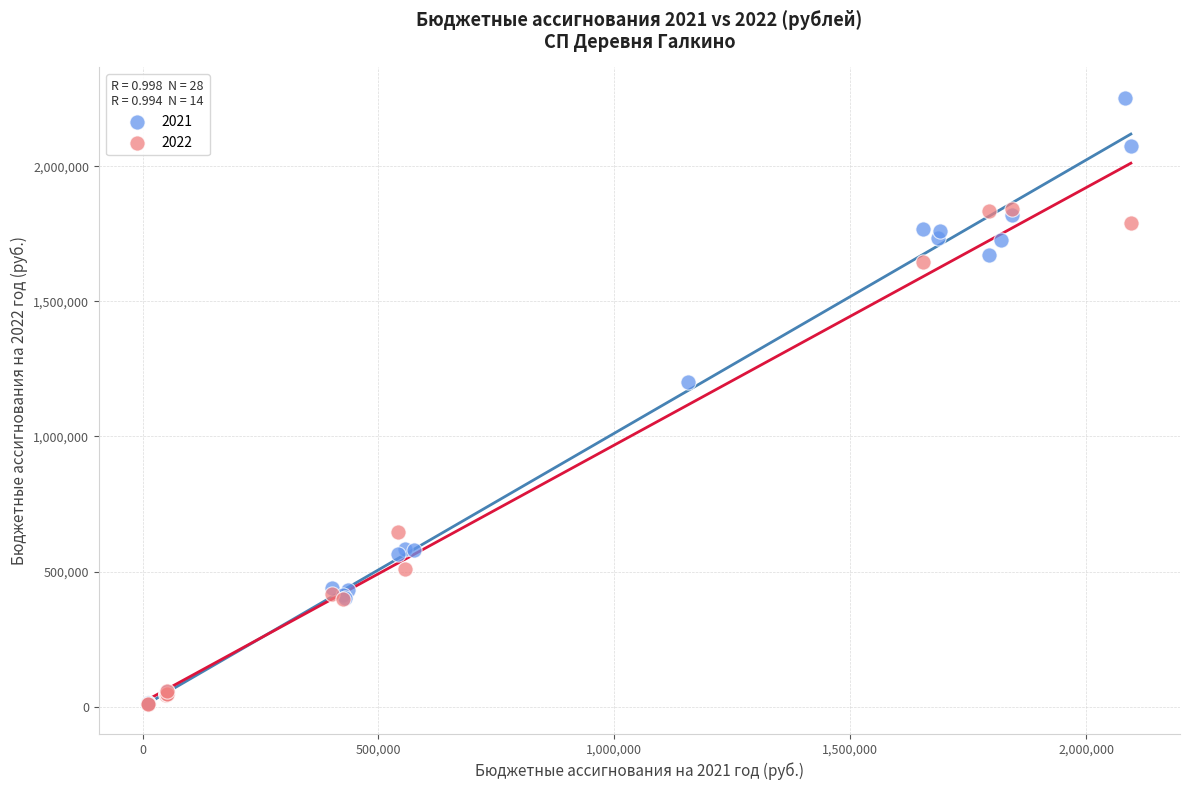

Which series contains the highest Y value?

2021